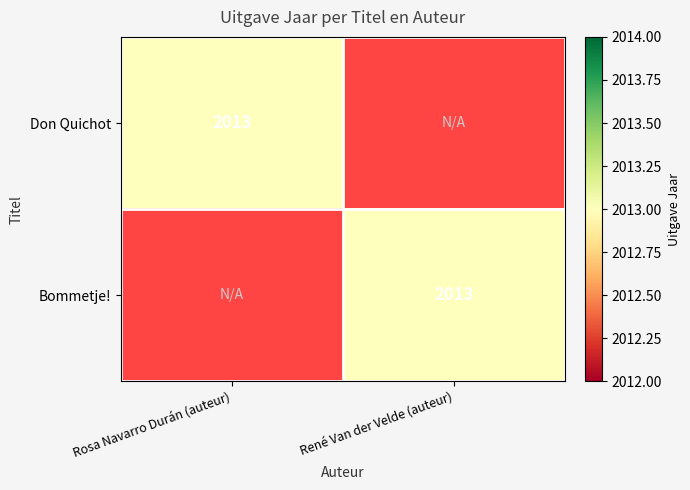

The Bommetje! series shows 1093 at René Van der Velde (auteur). True or false?

False